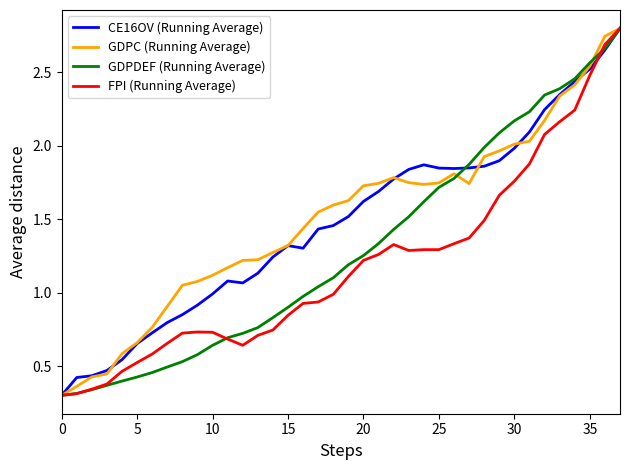

True or false: GDPDEF (Running Average) and FPI (Running Average) cross at least once.

True